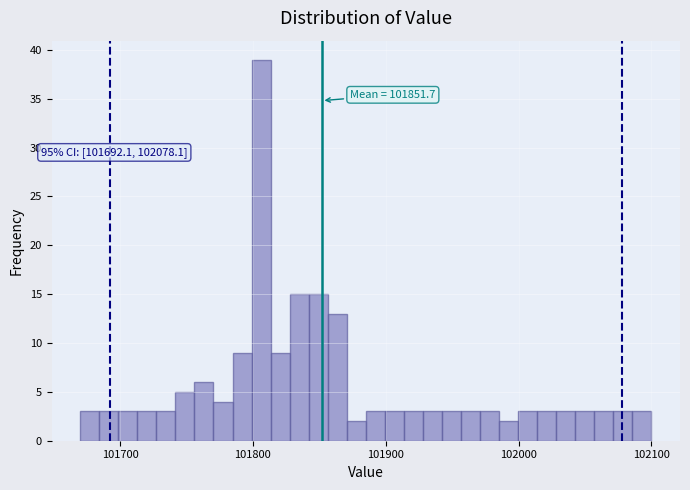

Around what value on the x-axis is the tallest bar? Give the approximate position of its centre, as read against the axis.

101810